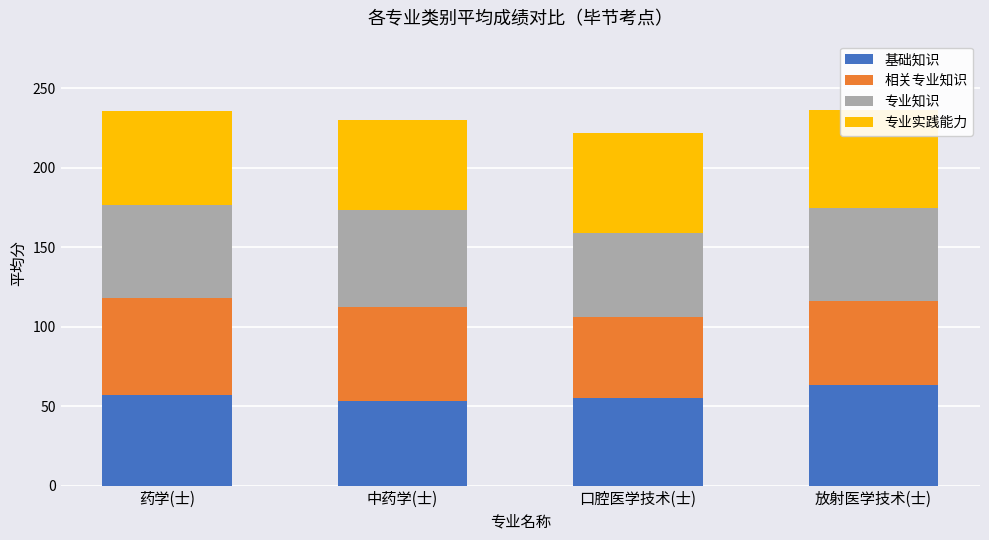

What is the highest value of the 基础知识 series?

63.1